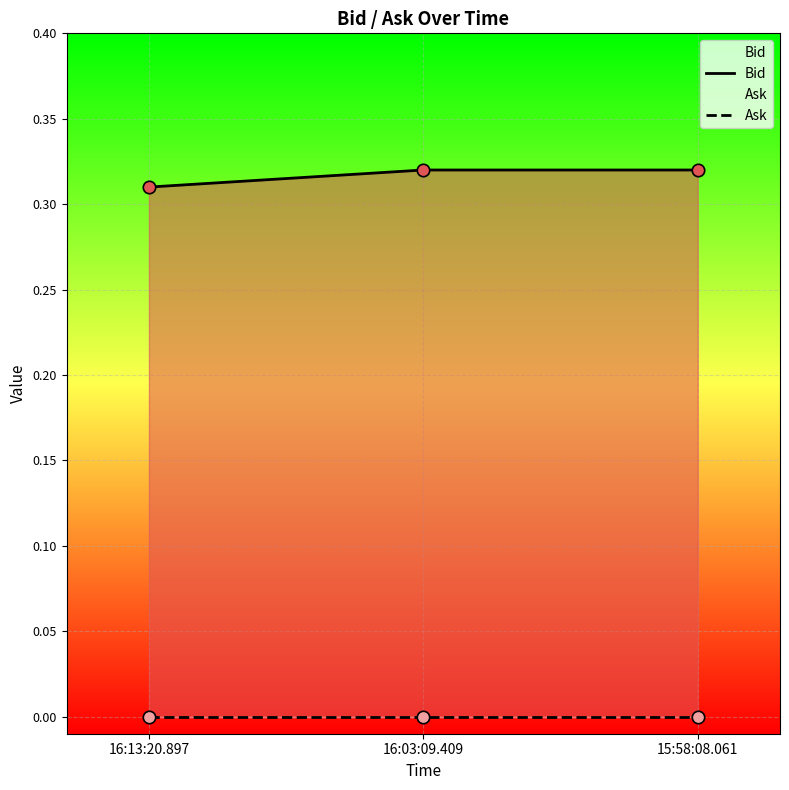

At which category is the sum across all series the highest?

16:03:09.409